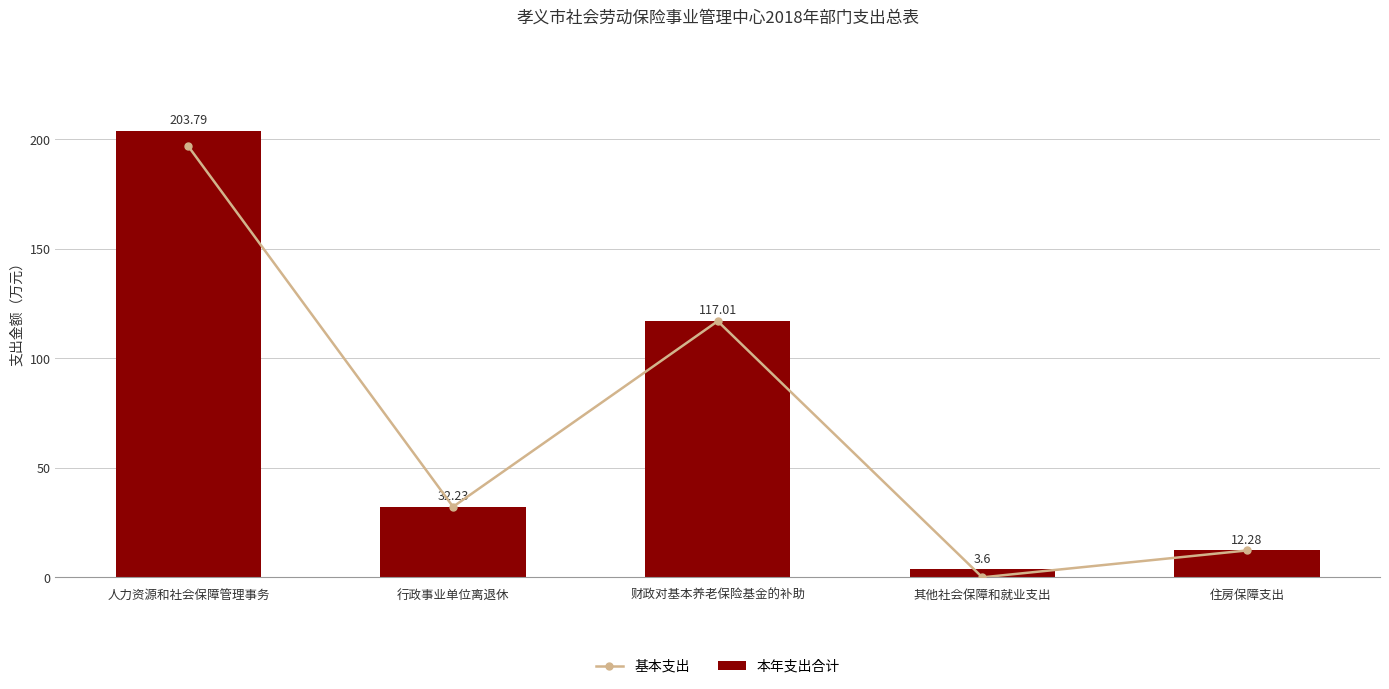

What is the value of the 本年支出合计 bar at the 3rd from the left?

117.0